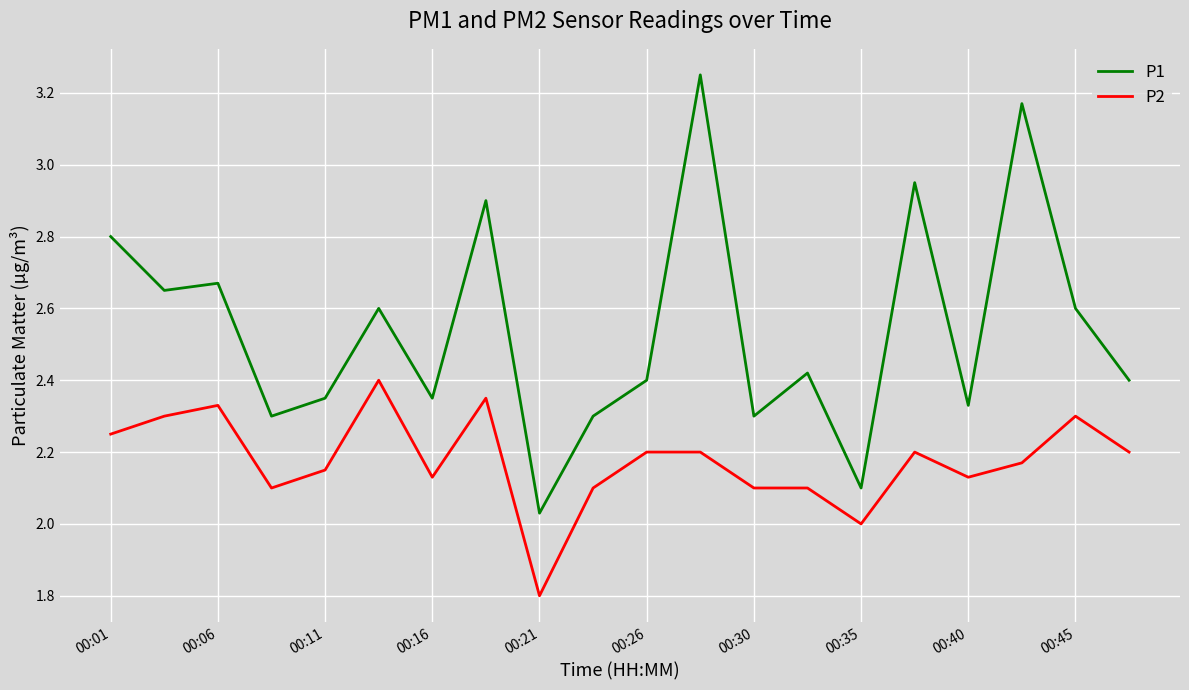

List the series in order of their peak value, highest first.

P1, P2